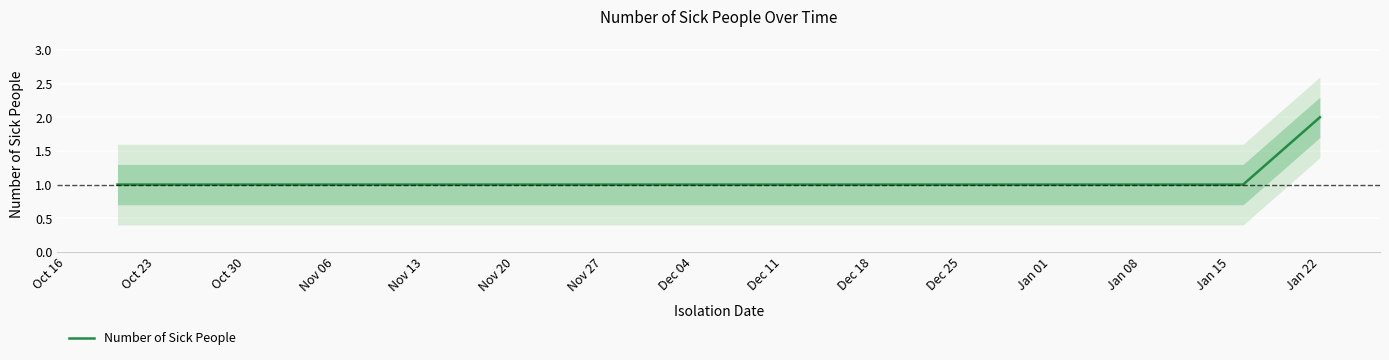

True or false: Number of Sick People has a value of 2 at Jan 22.

True